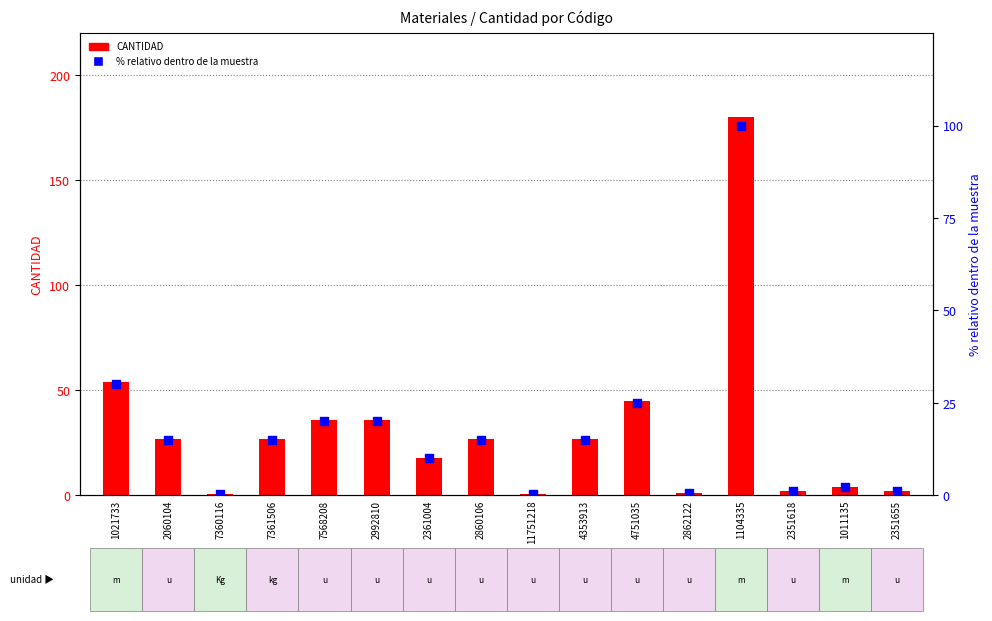

What is the total value across all series at 2862122?

1.6